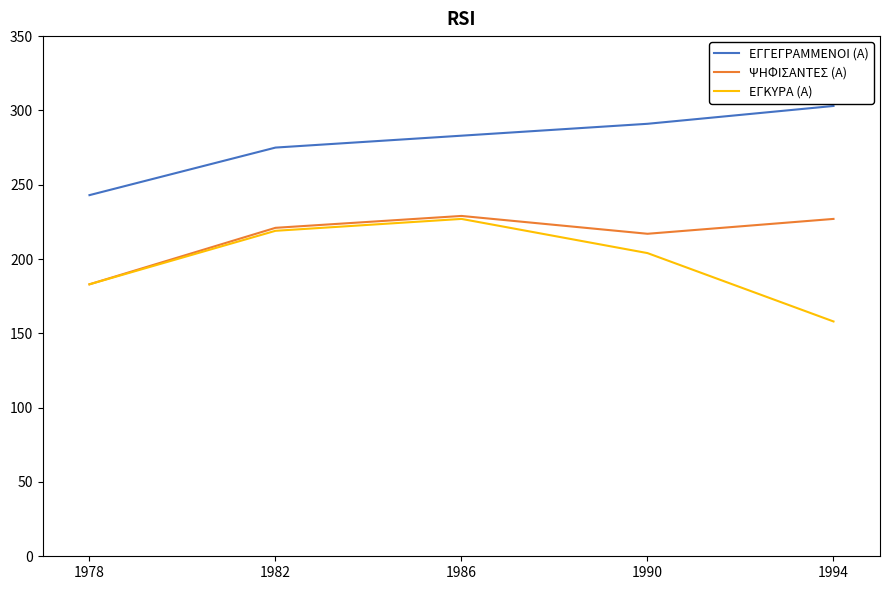

What is the sum of all ΨΗΦΙΣΑΝΤΕΣ (Α) values?

1077